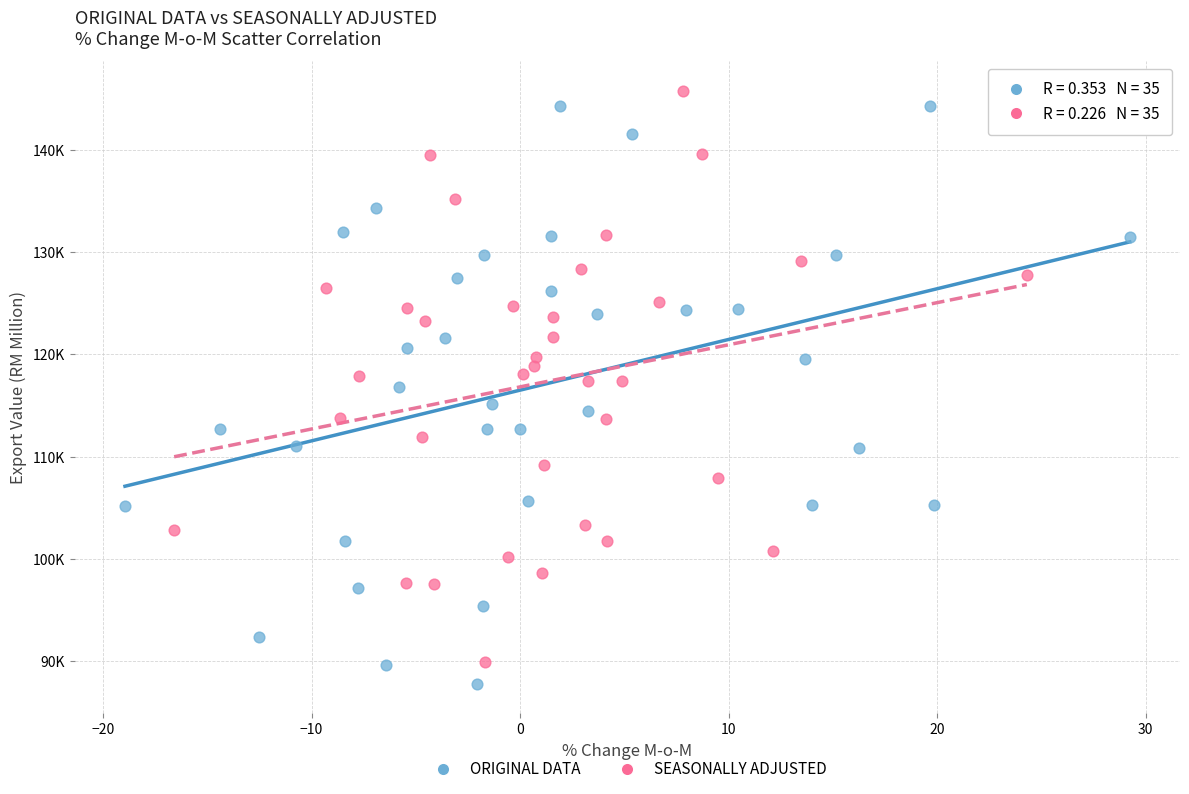

What are all the series names shown in the legend?

ORIGINAL DATA, SEASONALLY ADJUSTED